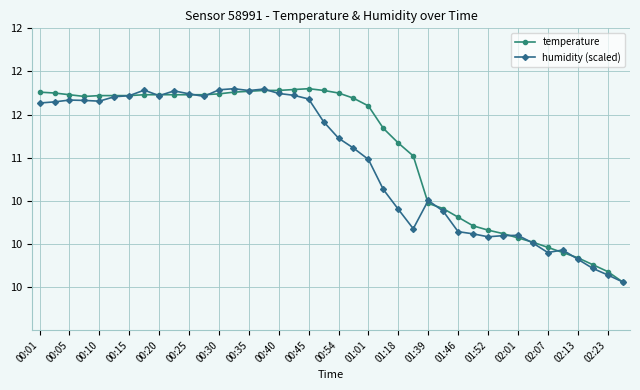

Is this an area chart (filled region under the line)?

No